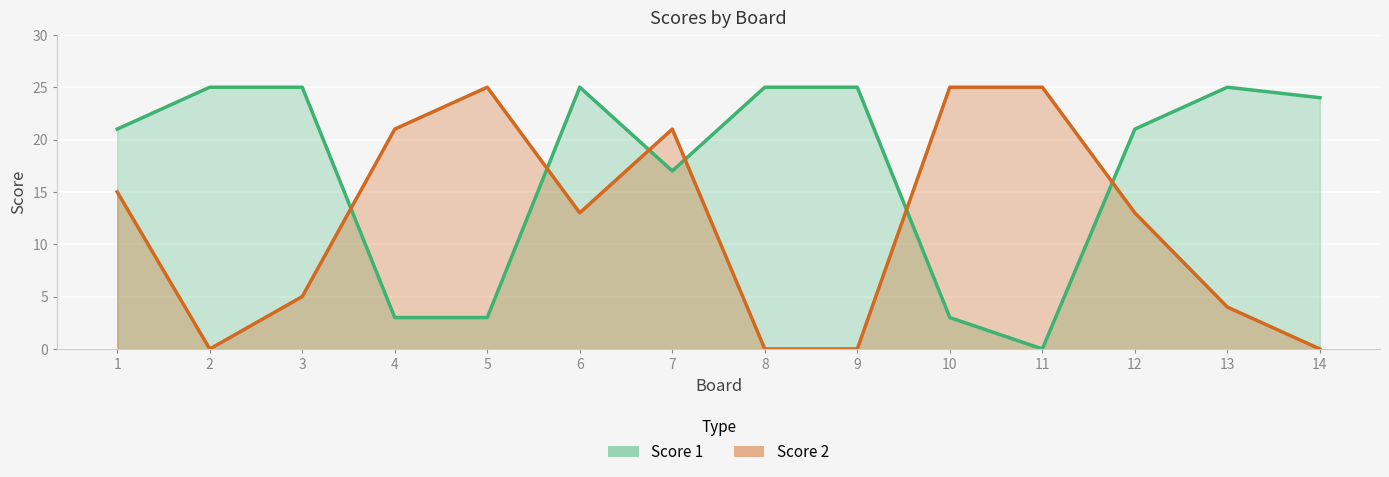

In Score 2, how many points are lower than both neighbors (excluding endpoints)?

2